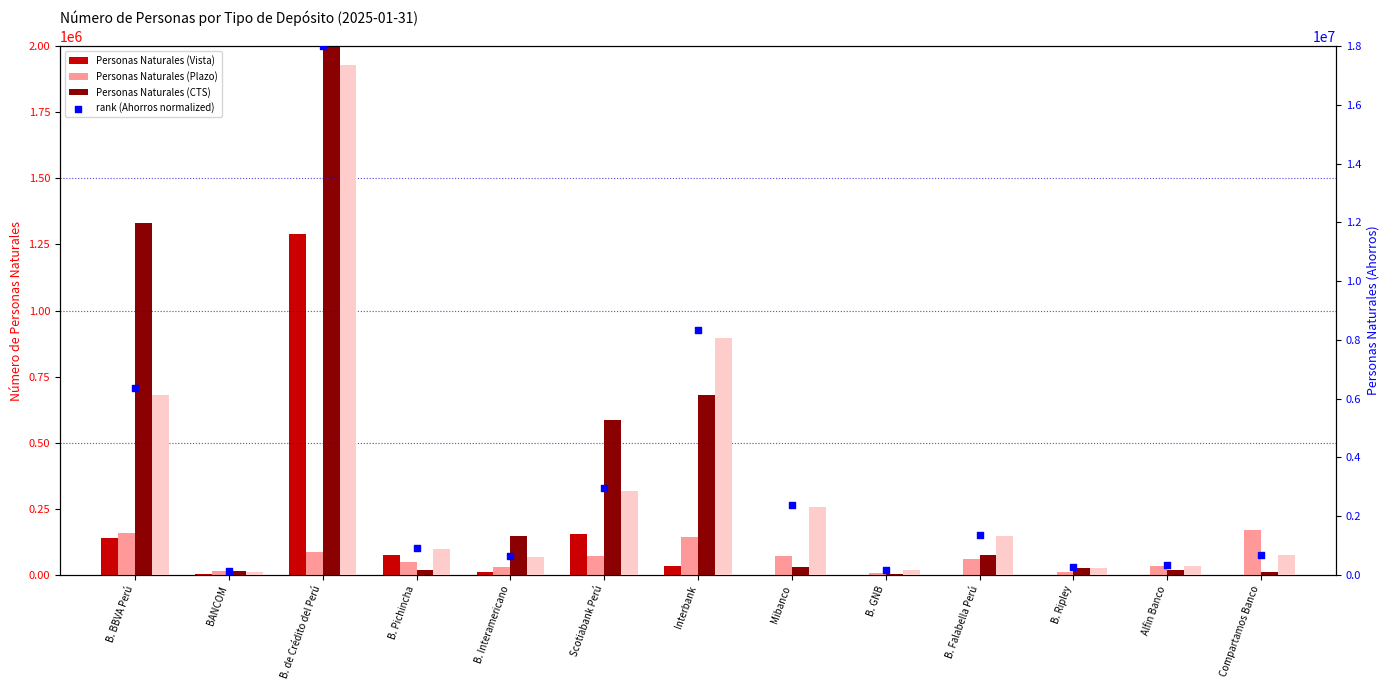

Which series contains the highest Y value?

rank (Ahorros normalized)